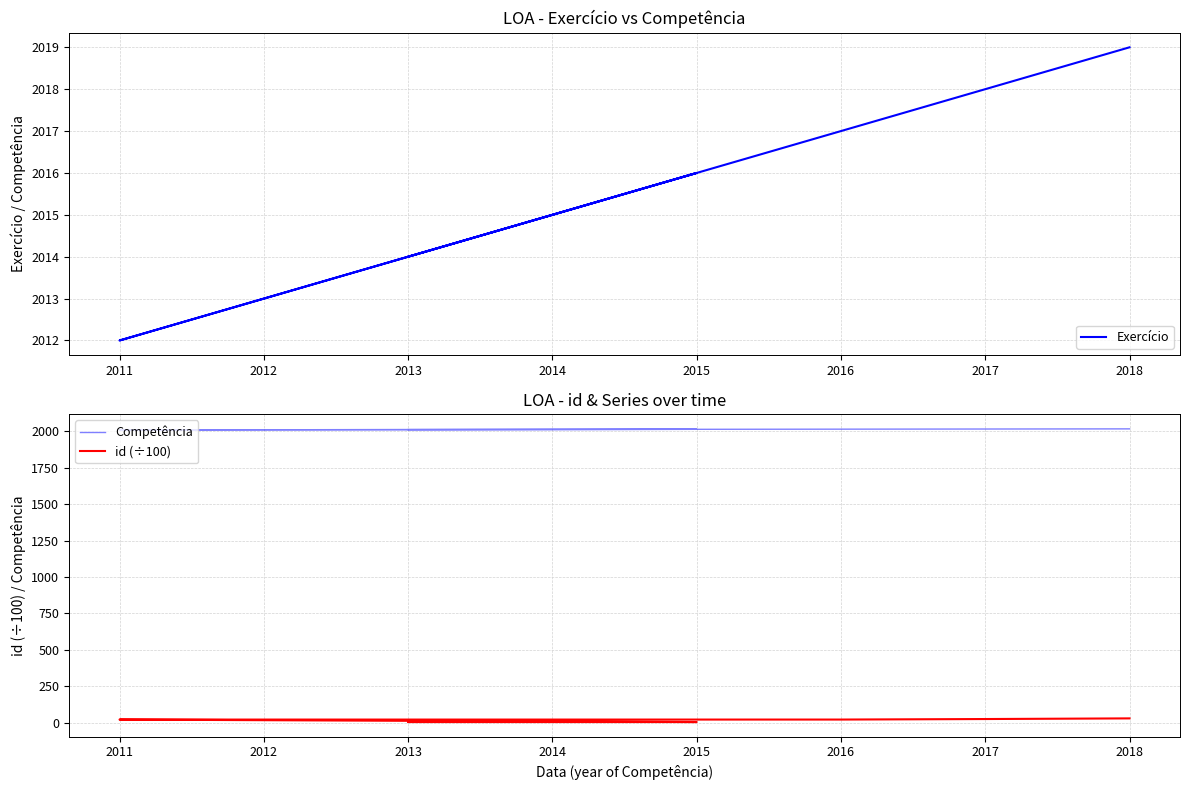

Between 2013 and 2014, which is larger?

2014